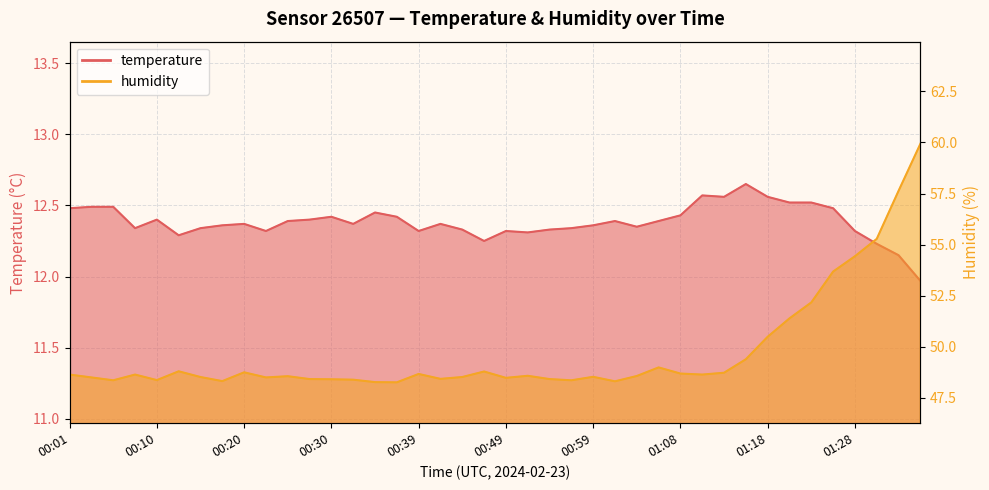

What value does the humidity series have at 00:22?

48.5